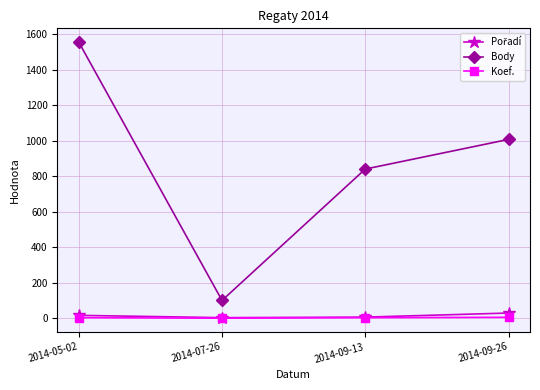

Which series has the largest total across all categories?

Body